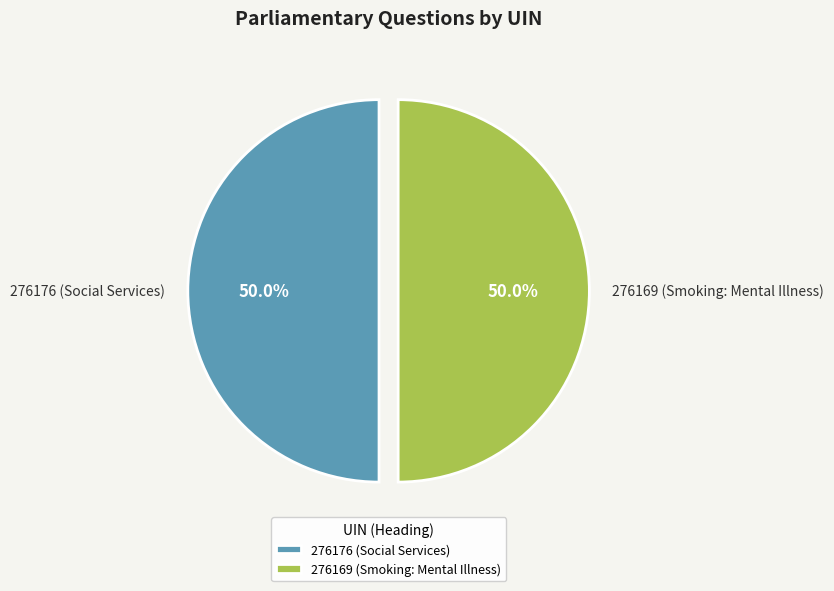

What is the ratio of the value at 276176 (Social Services) to the value at 276169 (Smoking: Mental Illness)?

1.0